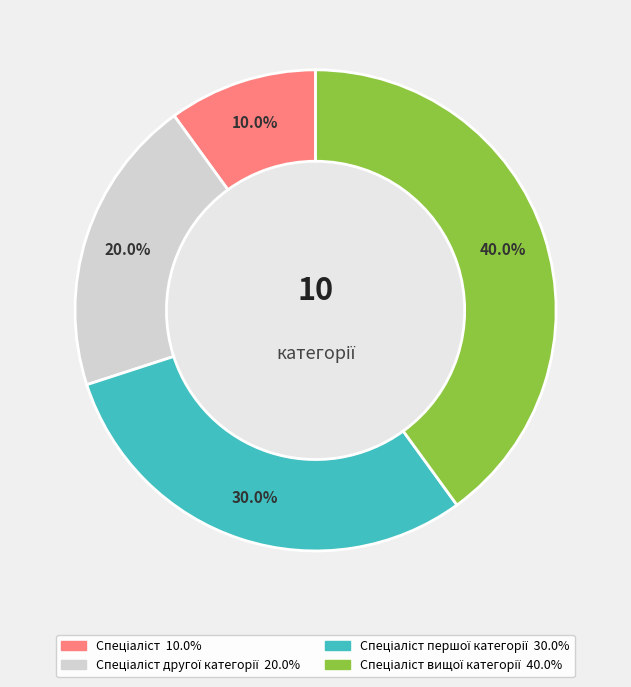

Is there a majority slice in this chart?

No